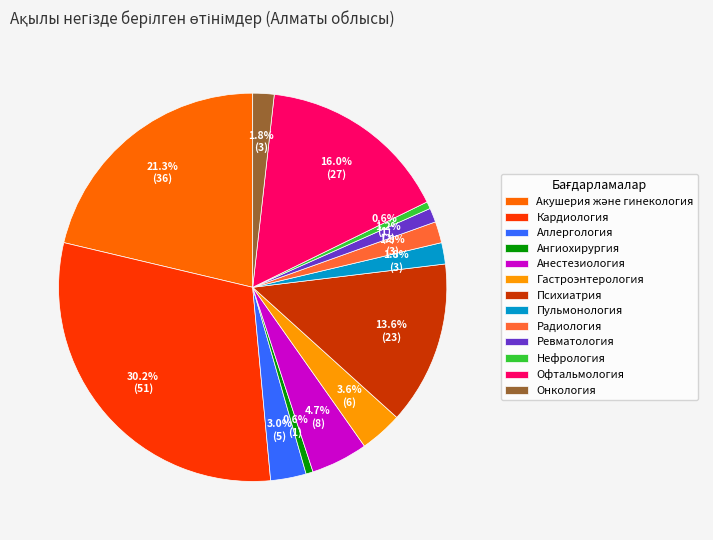

True or false: Пульмонология accounts for 2% of the total.

True